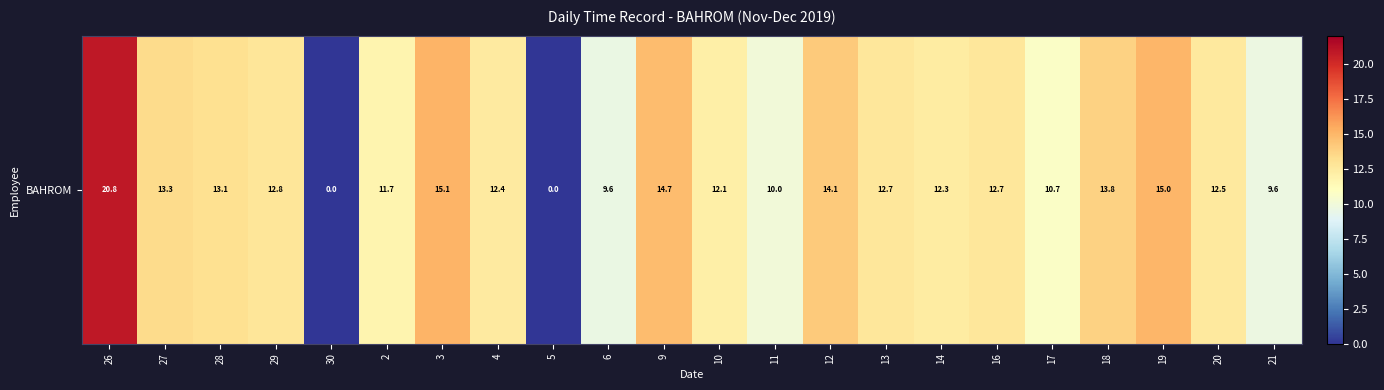

Rank the categories by value from lowest to highest.

30, 5, 6, 21, 11, 17, 2, 10, 14, 4, 20, 16, 13, 29, 28, 27, 18, 12, 9, 19, 3, 26